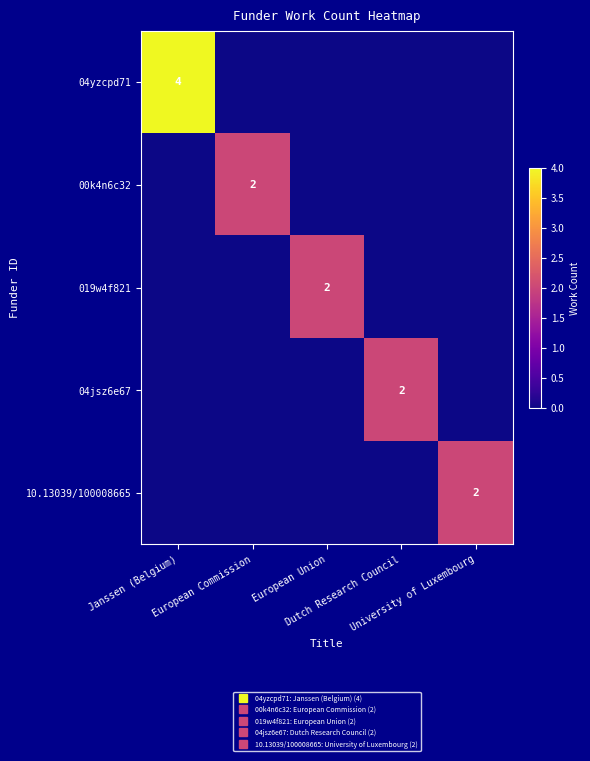

What value does the 00k4n6c32 series have at European Commission?

2